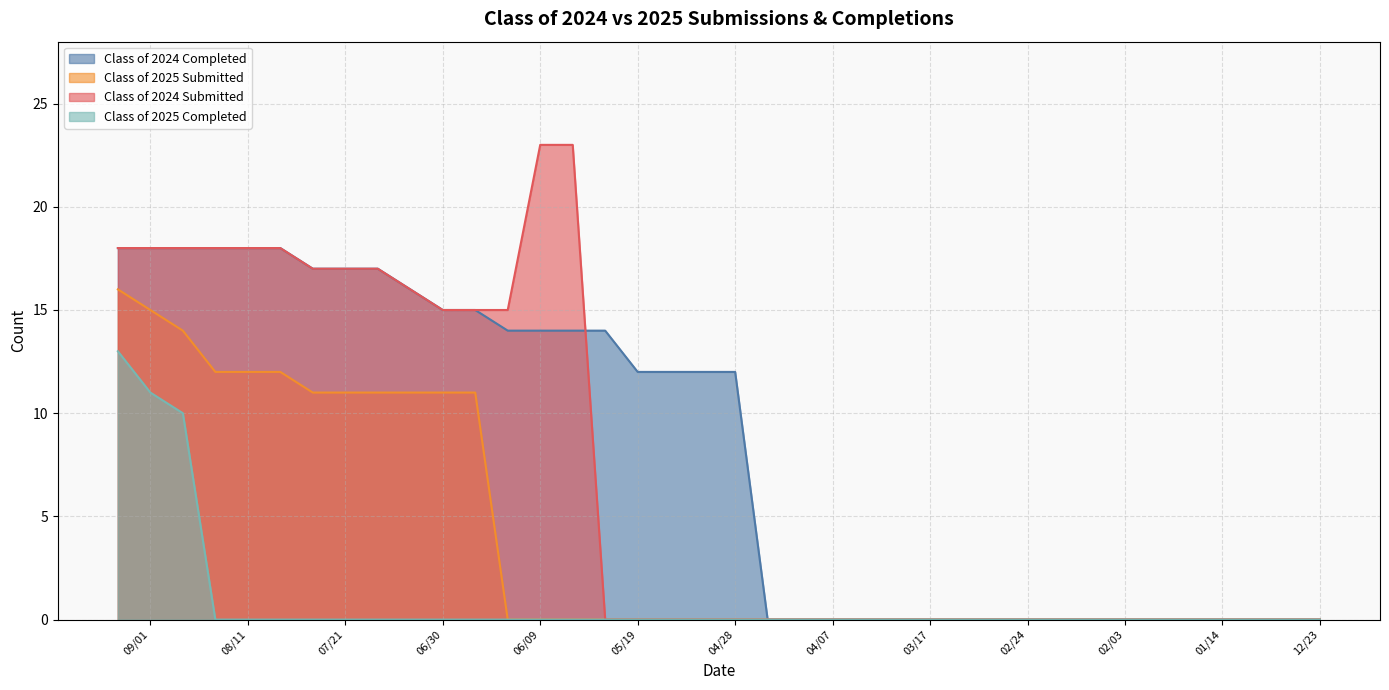

True or false: Class of 2024 Completed has a value of 3 at 05/06.

False